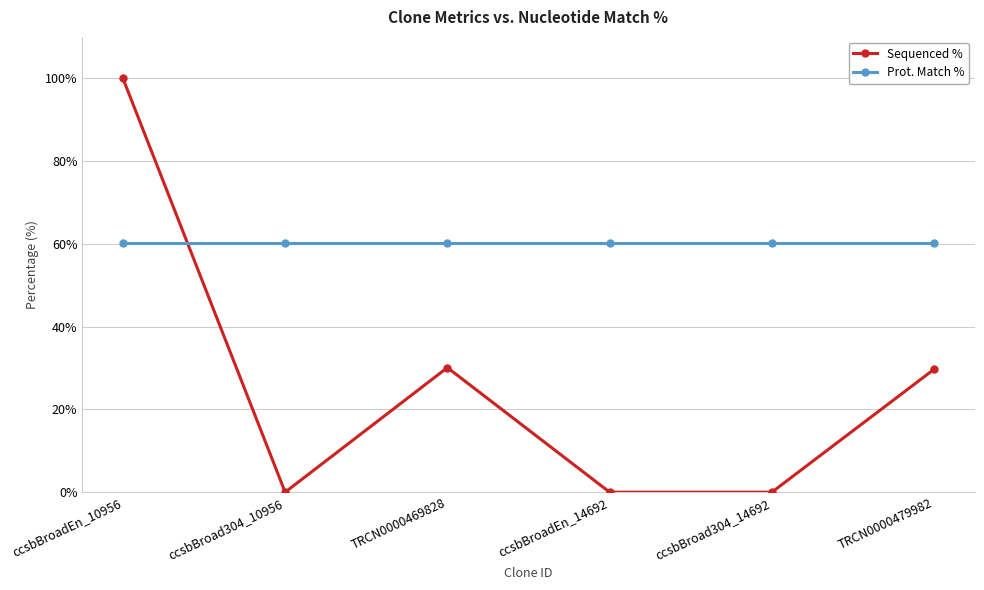

At how many categories does at least one series exceed 20?

6